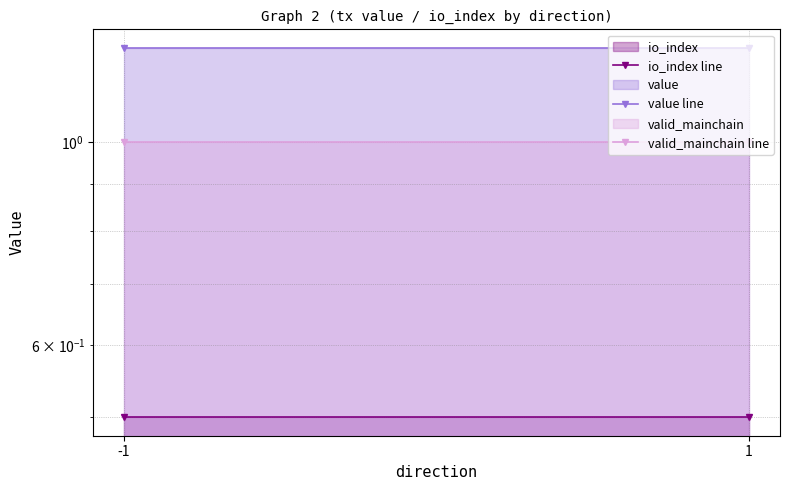

True or false: io_index line has a value of 0.5 at -1.

True